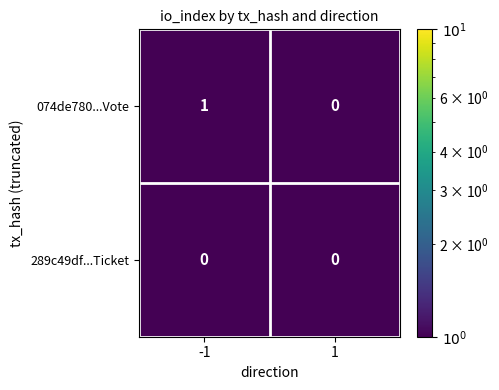

Rank the categories by 074de780...Vote value from lowest to highest.

1, -1